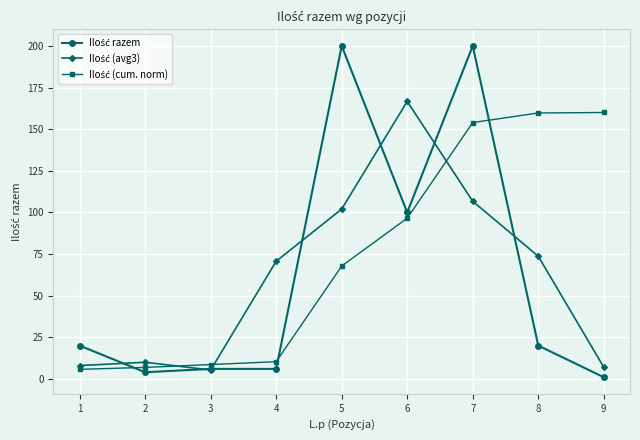

What is the maximum value shown in the chart?

200.0